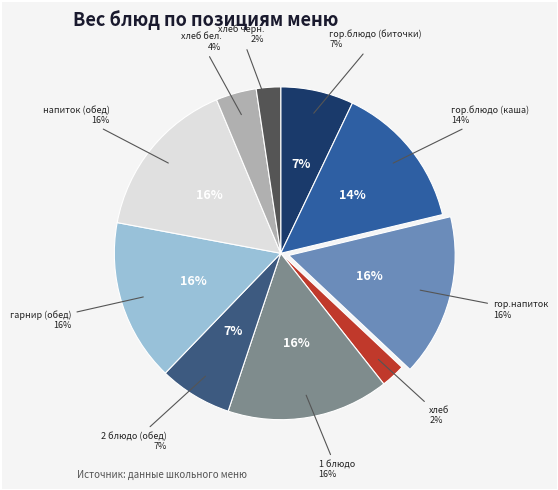

The гор.блюдо (каша) slice represents 14% of the pie. True or false?

True